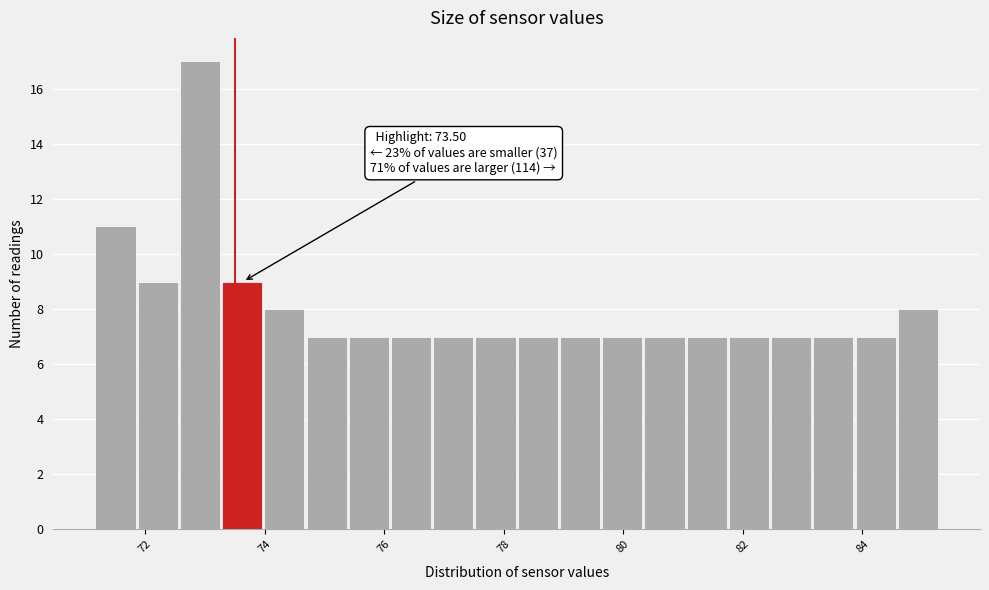

Around what value on the x-axis is the tallest bar? Give the approximate position of its centre, as read against the axis.

73.0